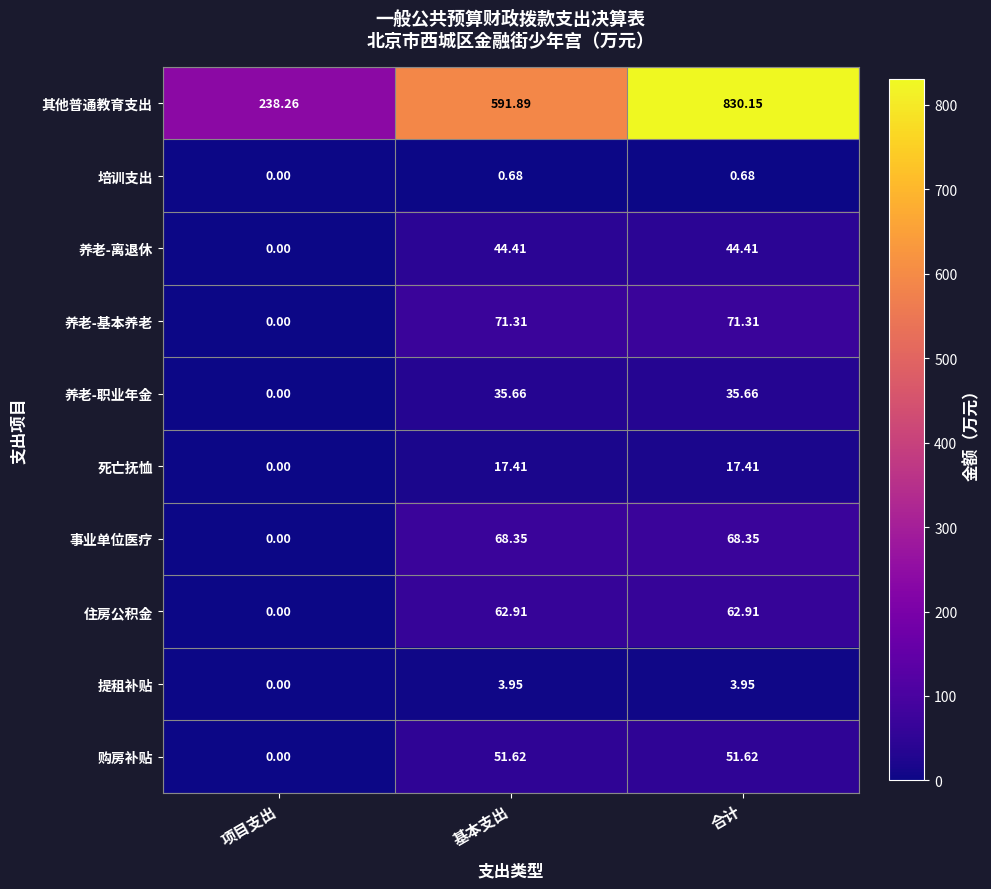

At which category does the chart reach its peak across all series?

合计